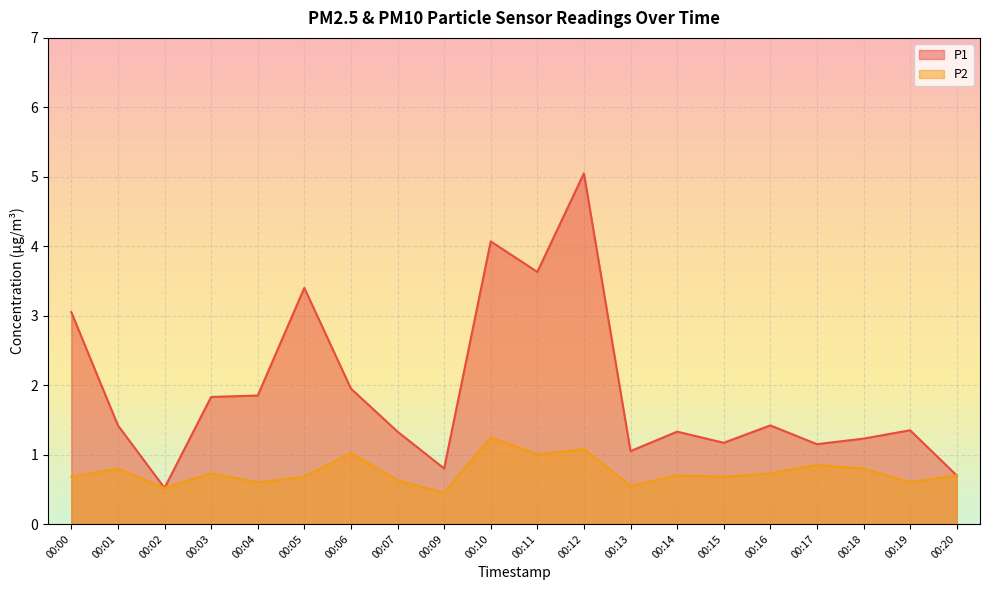

Reading left to right, extract all data points from this chart.

P1: 00:00=3.0	00:01=1.4	00:02=0.5	00:03=1.8	00:04=1.9	00:05=3.4	00:06=1.9	00:07=1.3	00:09=0.8	00:10=4.1	00:11=3.6	00:12=5.0	00:13=1.1	00:14=1.3	00:15=1.2	00:16=1.4	00:17=1.1	00:18=1.2	00:19=1.4	00:20=0.7
P2: 00:00=0.7	00:01=0.8	00:02=0.5	00:03=0.7	00:04=0.6	00:05=0.7	00:06=1.0	00:07=0.6	00:09=0.5	00:10=1.2	00:11=1.0	00:12=1.1	00:13=0.6	00:14=0.7	00:15=0.7	00:16=0.7	00:17=0.8	00:18=0.8	00:19=0.6	00:20=0.7